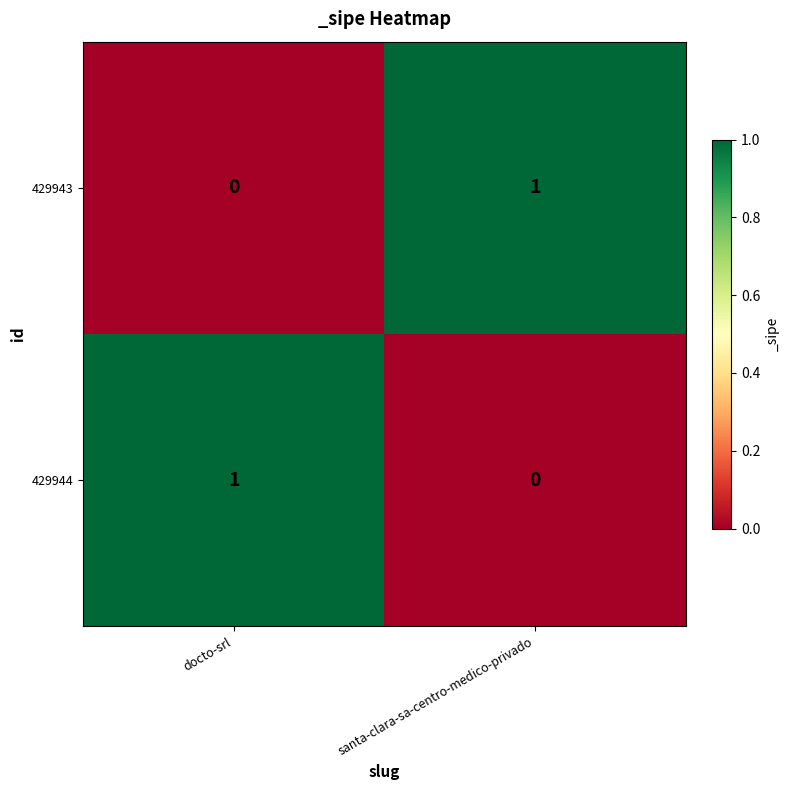

Which category has the highest value in the 429943 series?

santa-clara-sa-centro-medico-privado